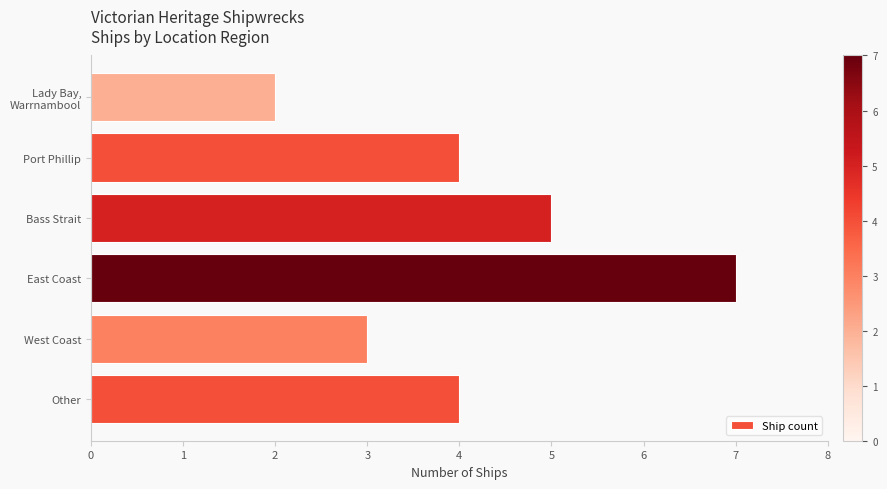

Count the number of categories in the chart.

6